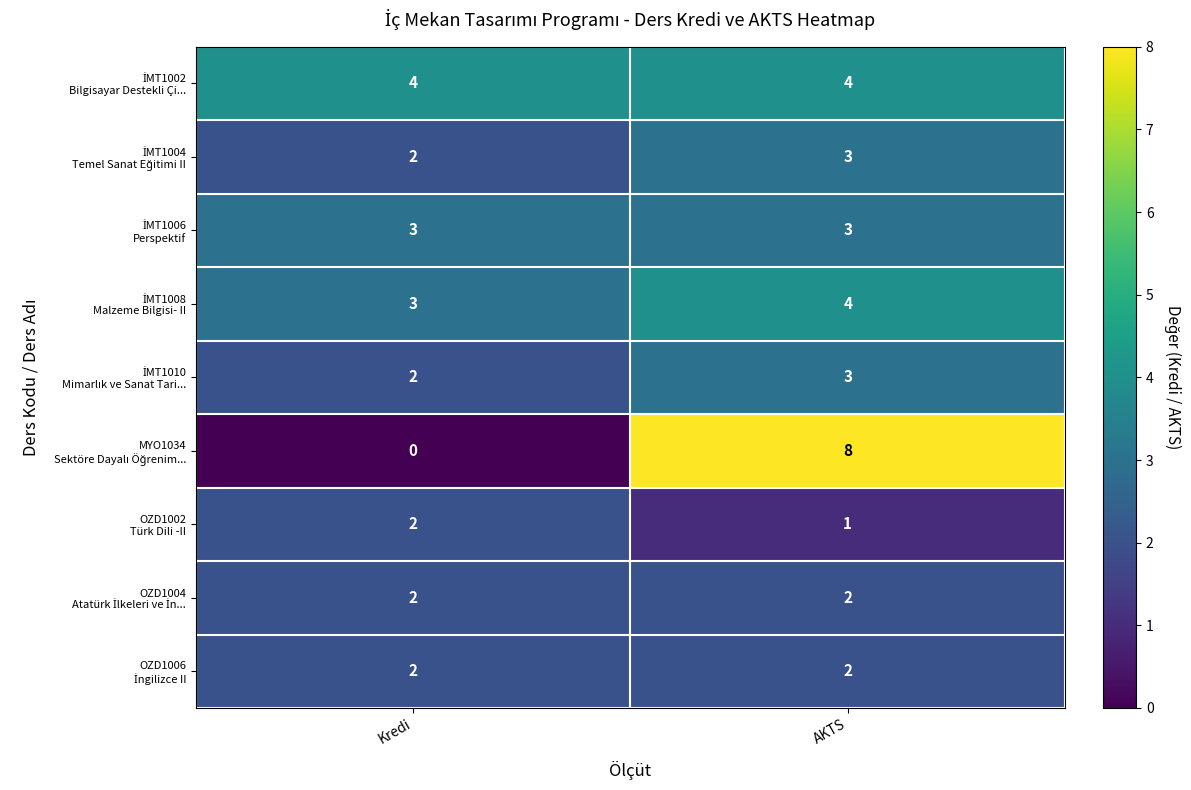

Which category has the lowest value across all series?

Kredi